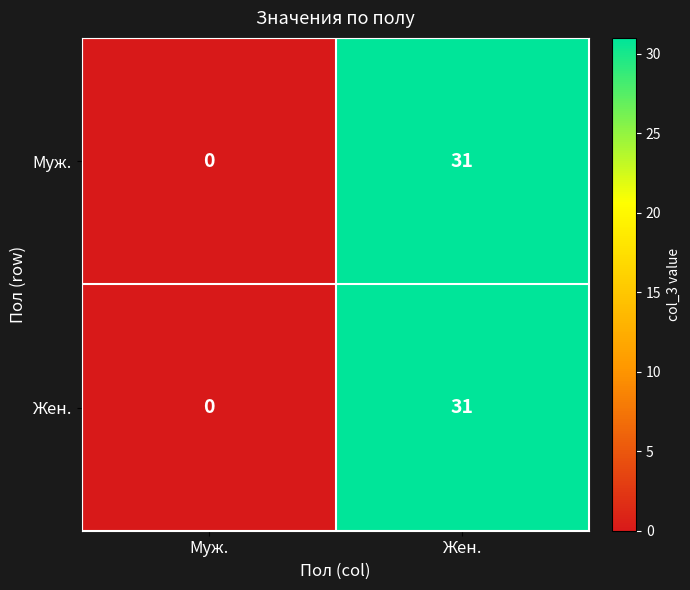

Reading right to left, extract all data points from this chart.

Муж.: 31	0
Жен.: 31	0